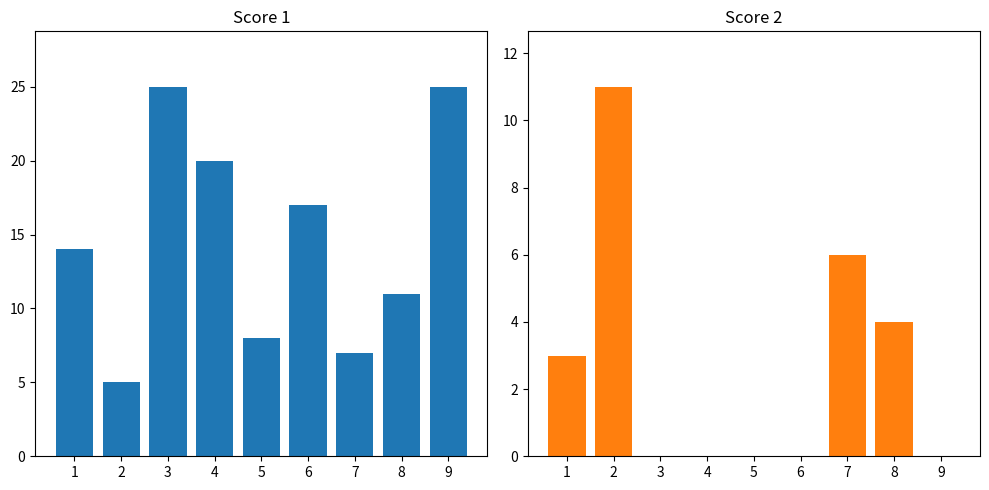

Between 3 and 7, which series saw the biggest shift?

Score 1